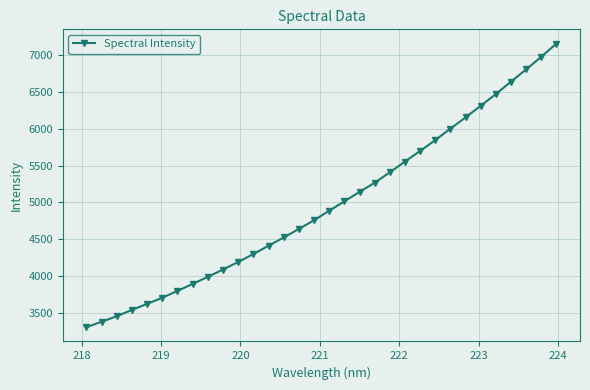

How many data points does each series have?

32